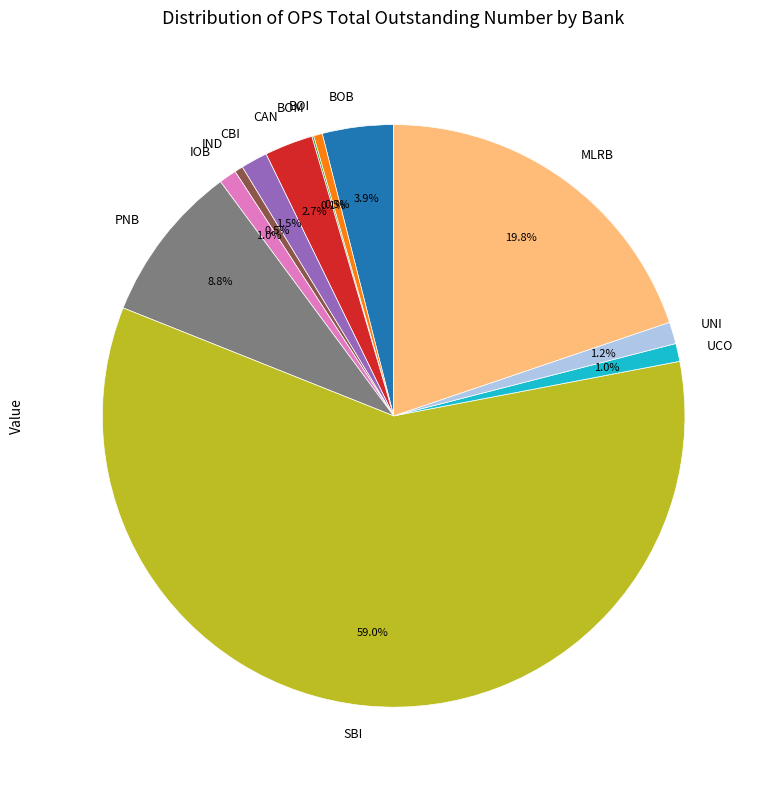

Which slice represents more than half of the pie?

SBI